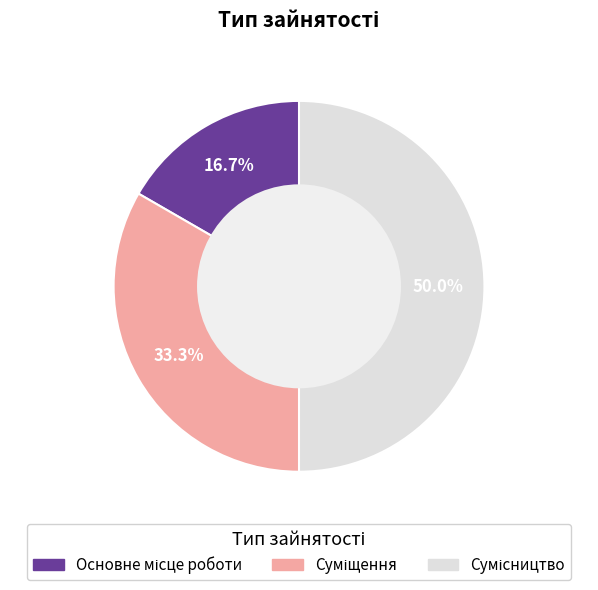

Does Основне місце роботи represent more than half of the total?

No